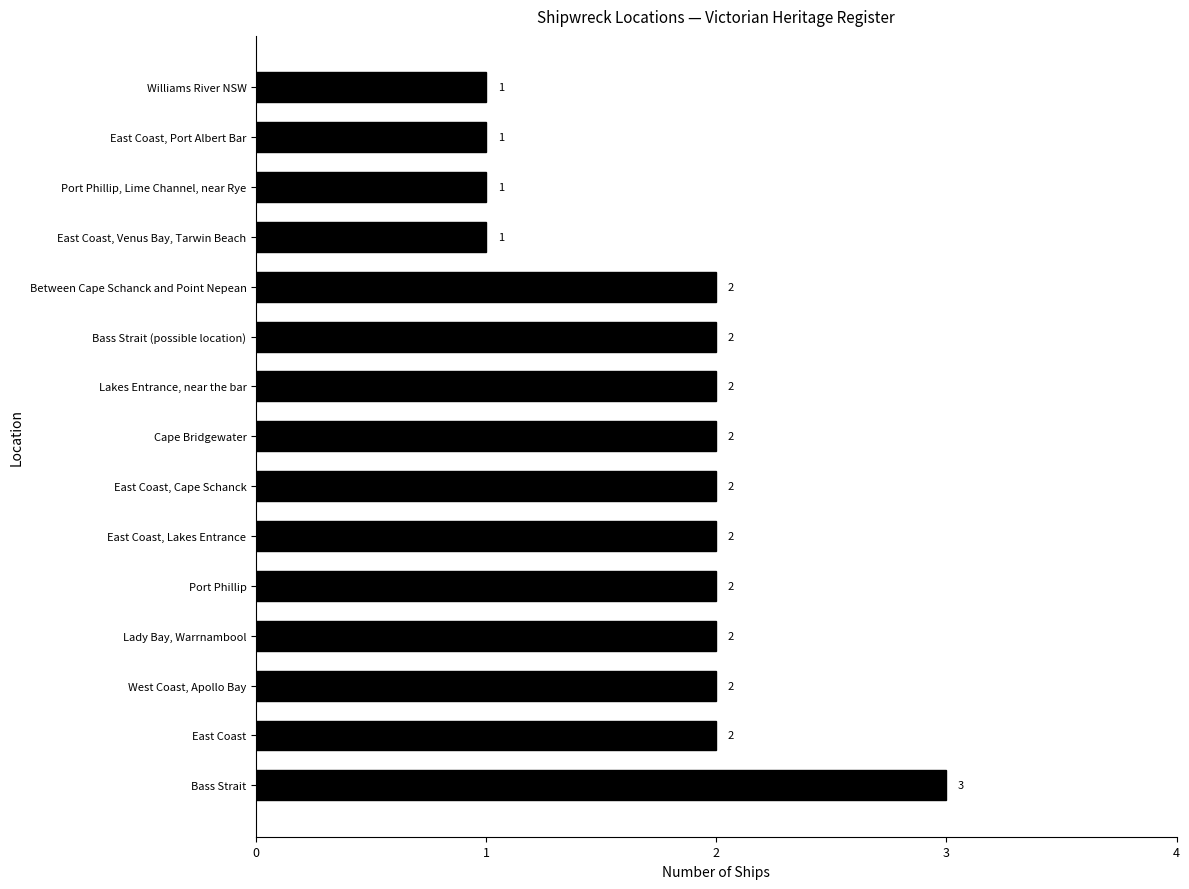

What is the minimum value shown in the chart?

1